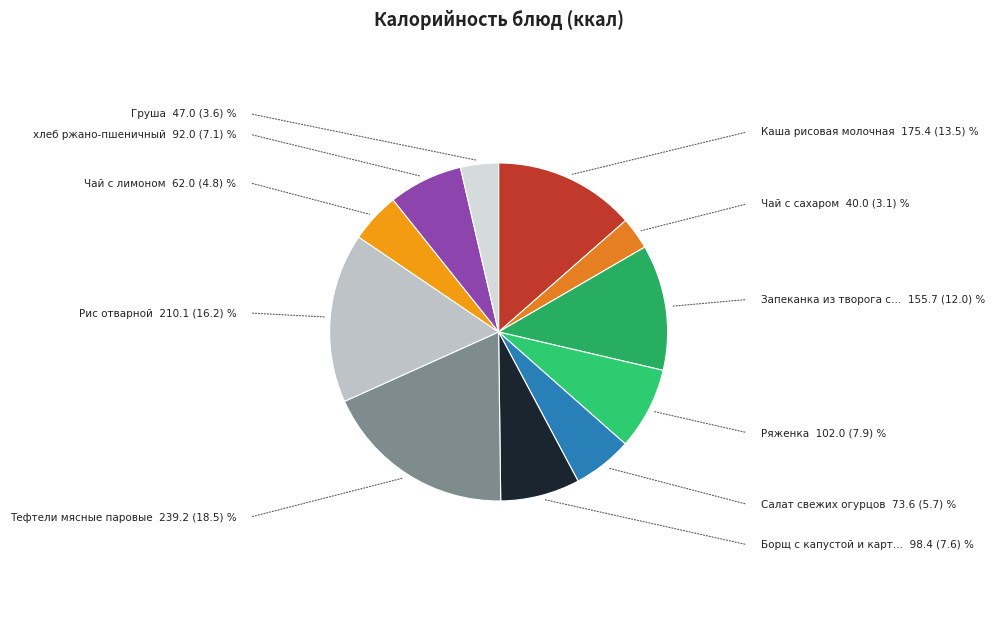

To the nearest percent, what is the average slice percentage?

9%